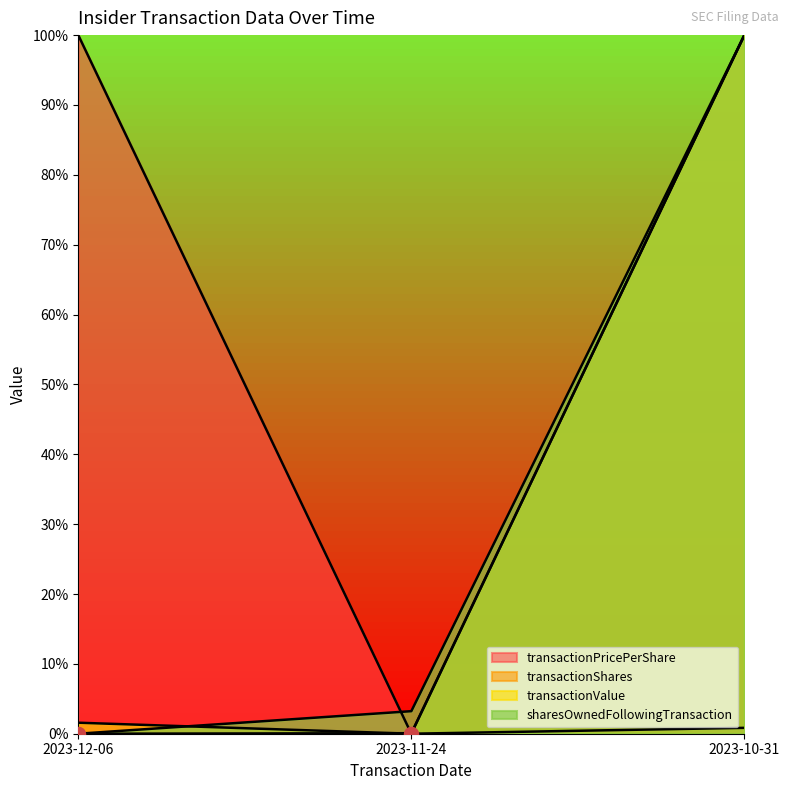

Between 2023-11-24 and 2023-10-31, which series saw the biggest shift?

transactionValue